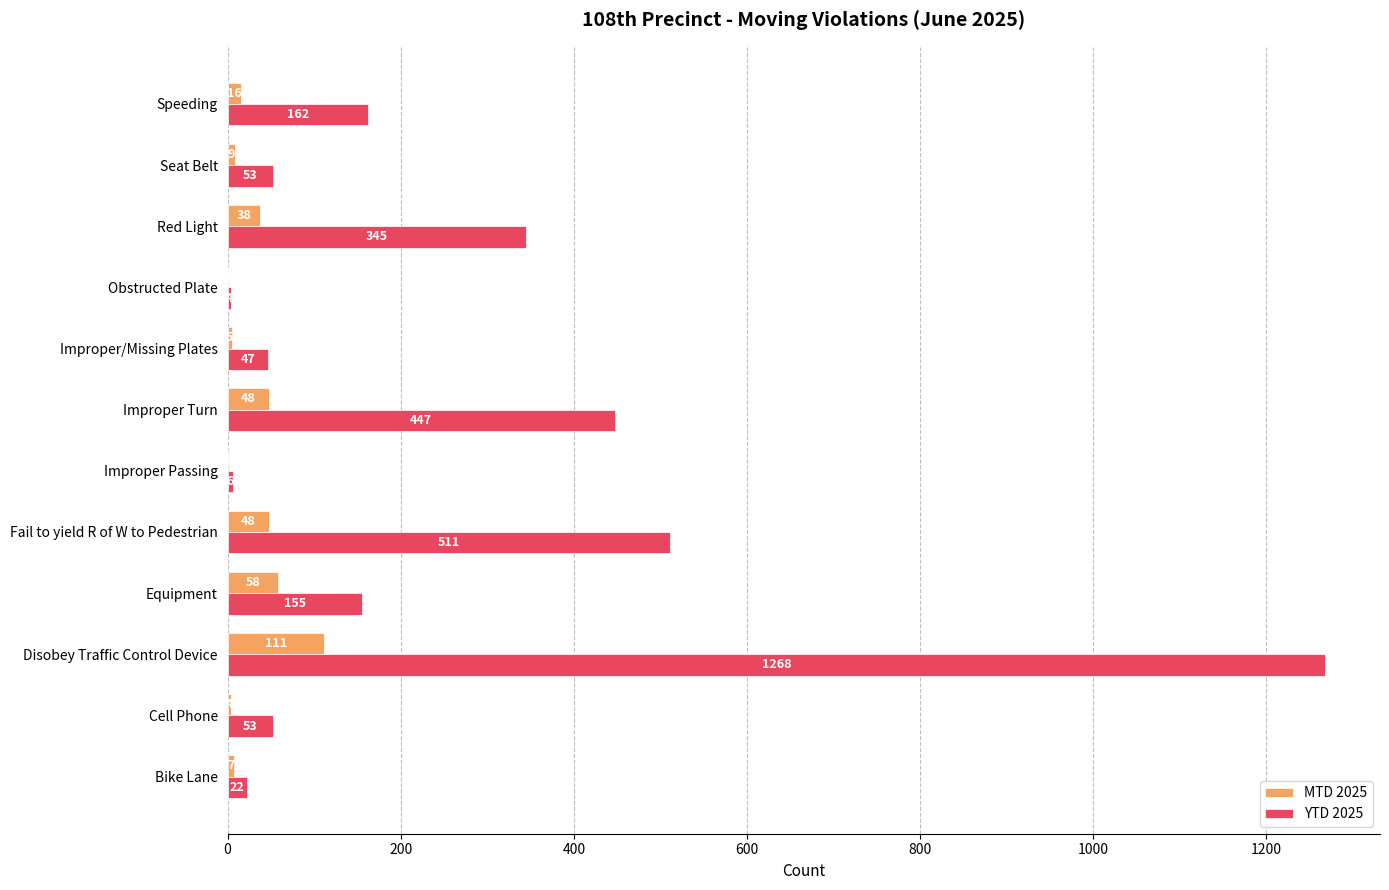

At which category is the sum across all series the highest?

Disobey Traffic Control Device